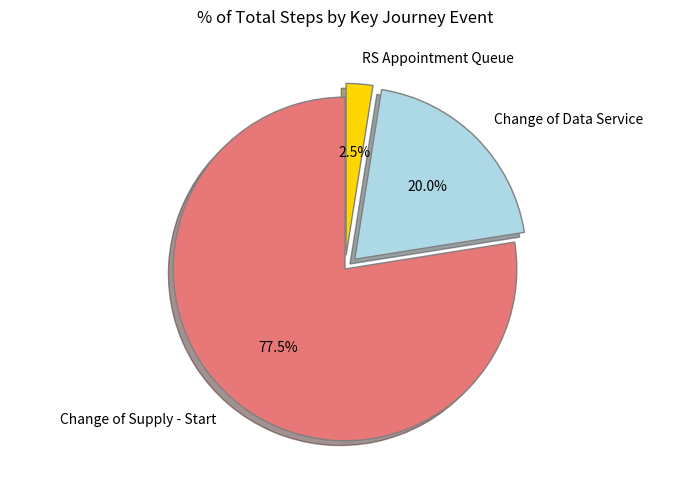

The RS Appointment Queue slice represents 16% of the pie. True or false?

False